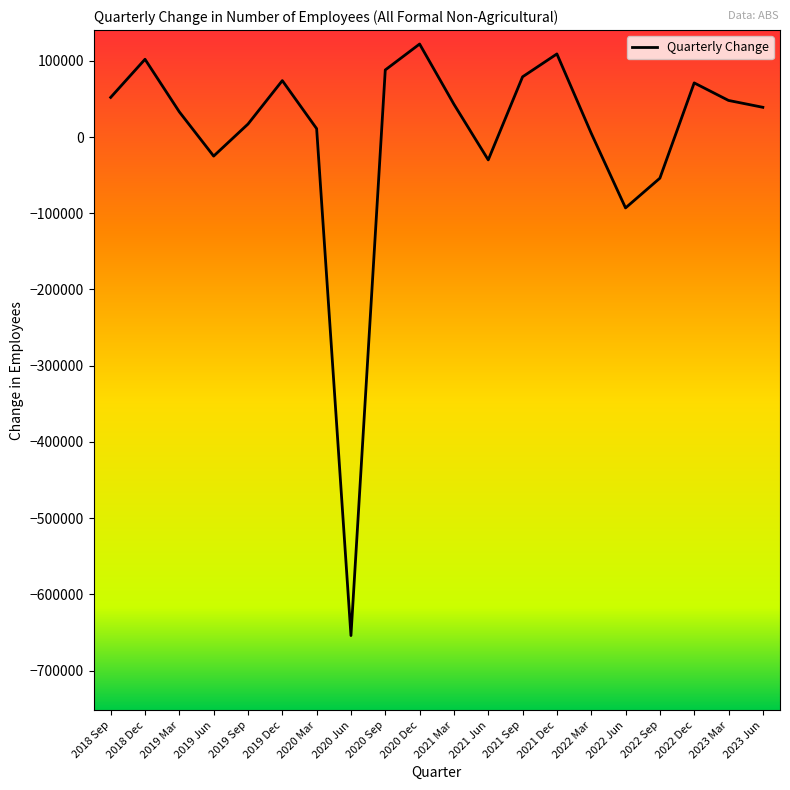

What is the difference between the values at 2019 Jun and 2022 Jun?

68000